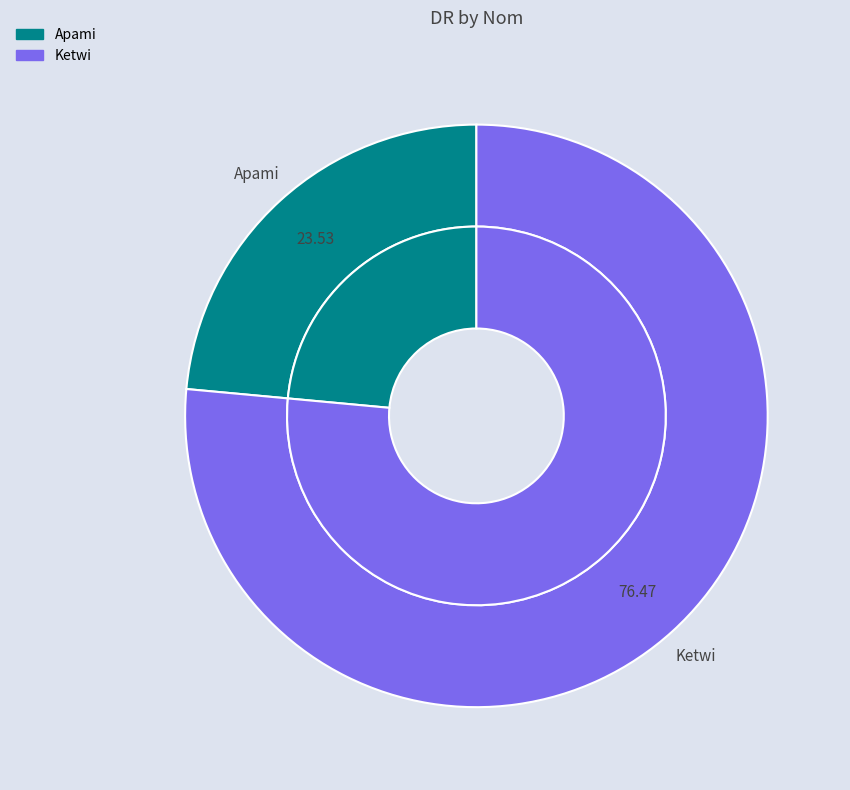

To the nearest percent, what portion does Apami represent?

24%